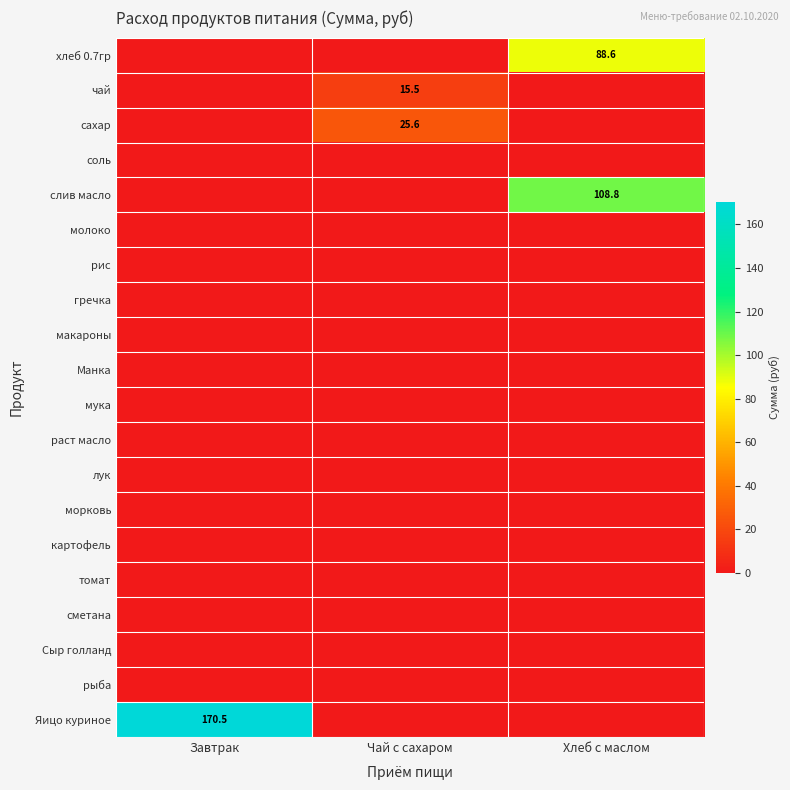

The молоко series shows 0.0 at Хлеб с маслом. True or false?

True